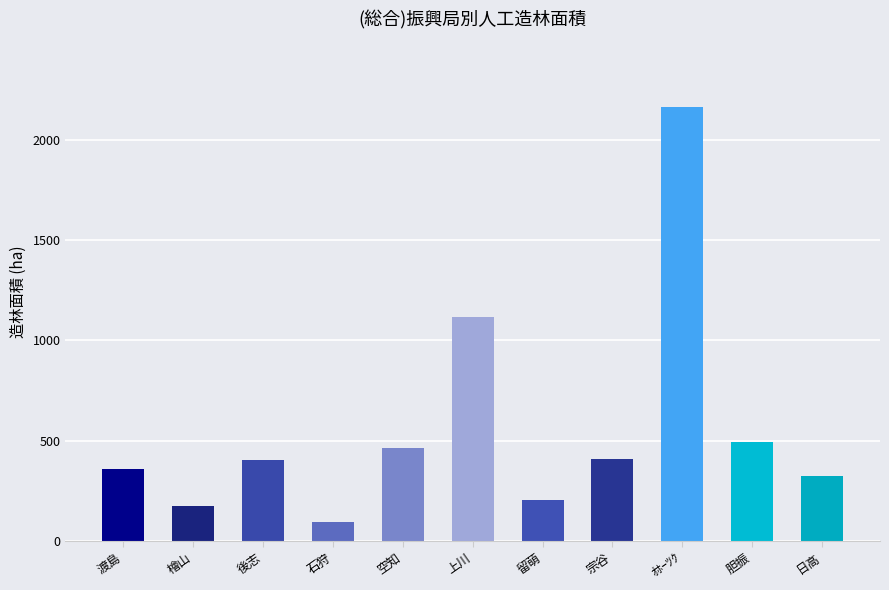

What is the sum of the values at ｵﾎｰﾂｸ and 日高?

2487.5